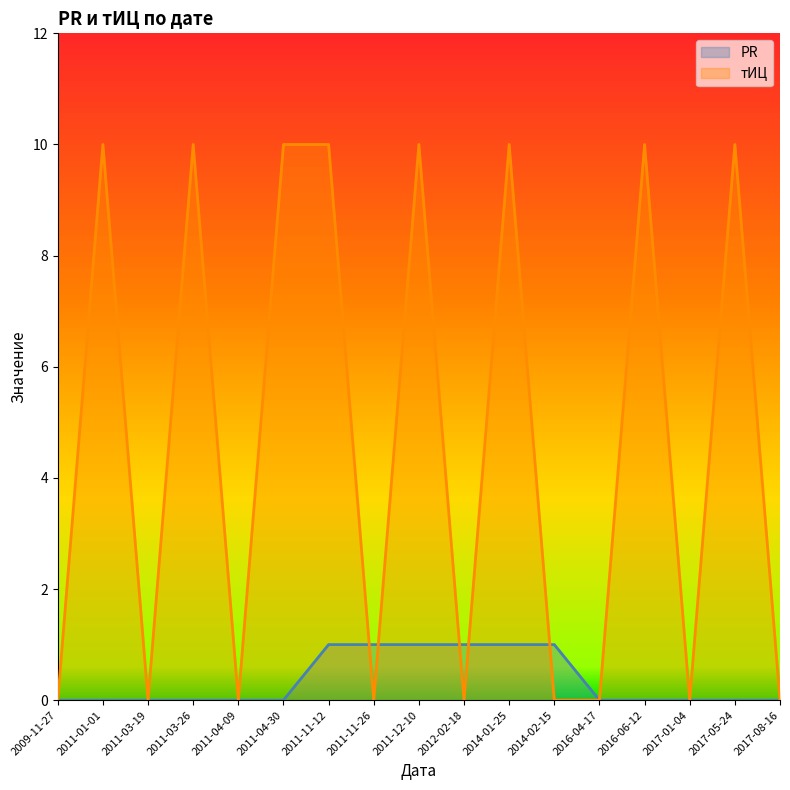

How many values in the PR series exceed 0?

6